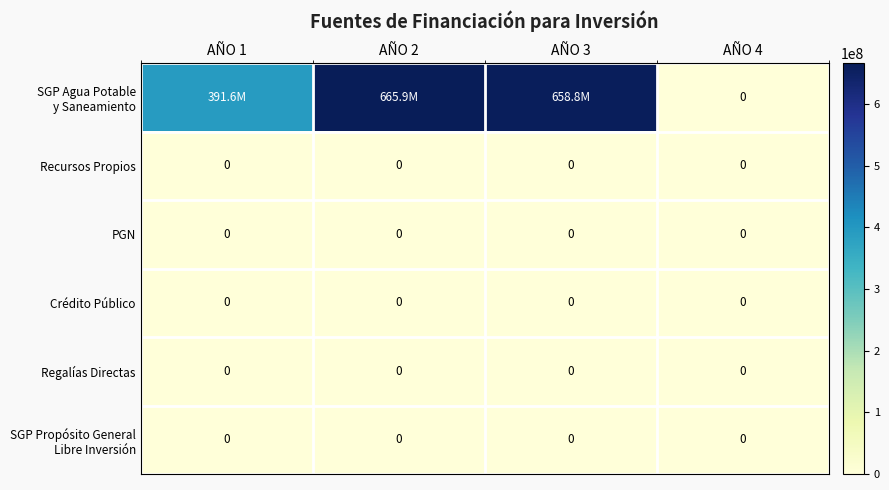

Is it true that Recursos Propios equals 0 at AÑO 1?

True